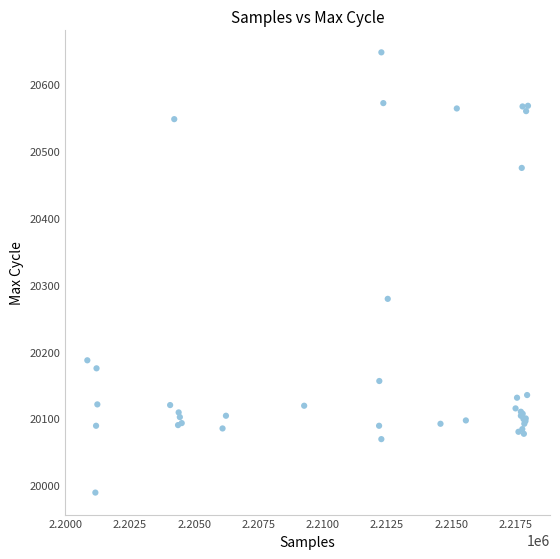

What Y value in the scatter plot is closest to 20318?

20279